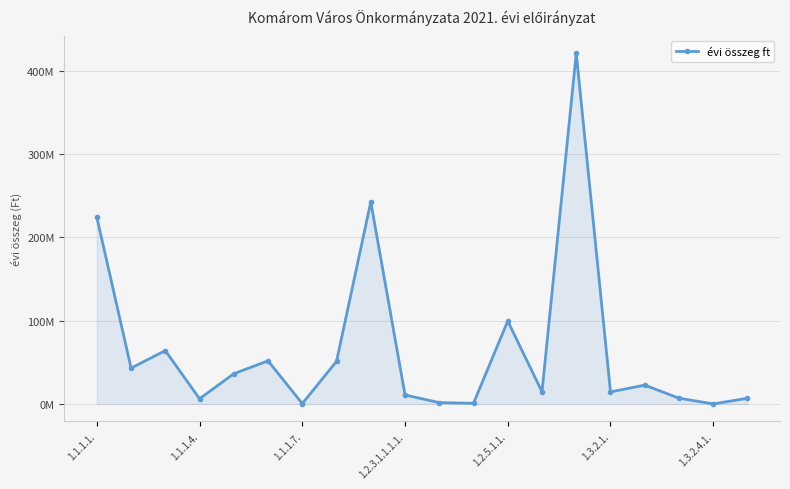

At which label does the data first exceed 22588475?

1.1.1.1.